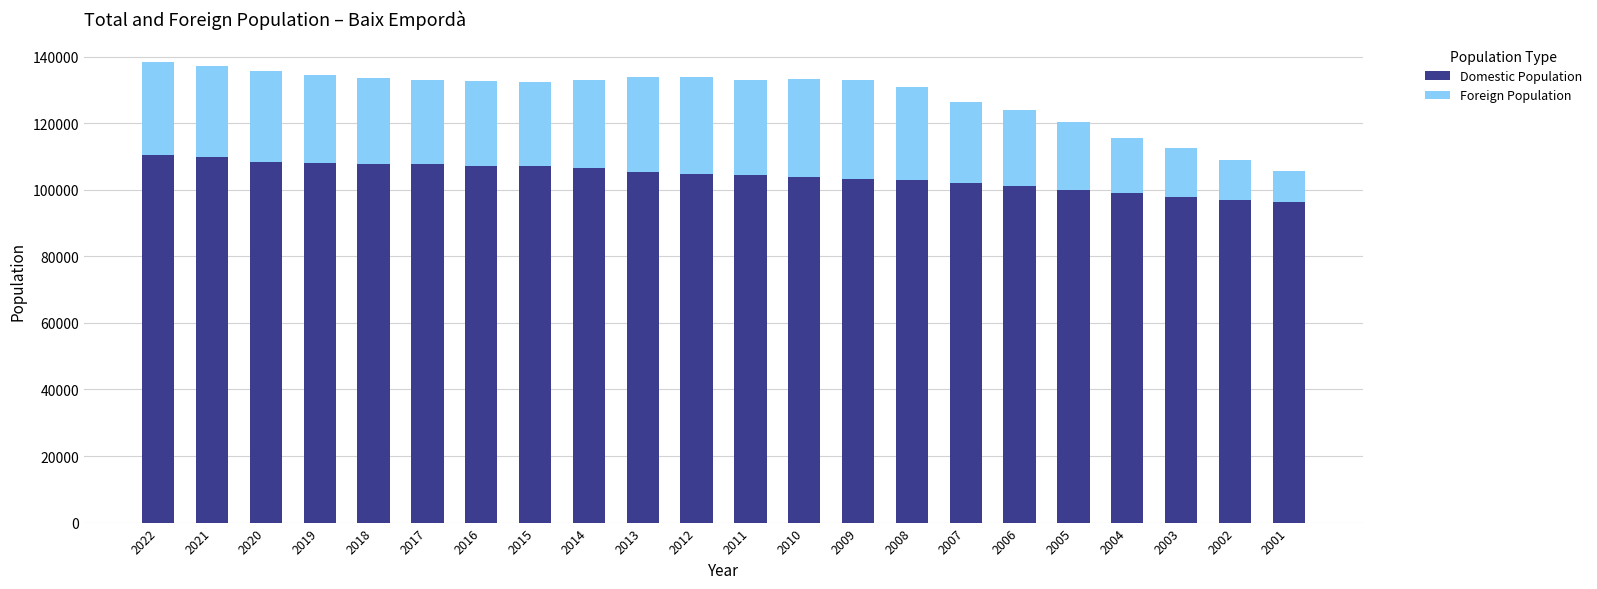

What is the total value across all series at 2010?

133221